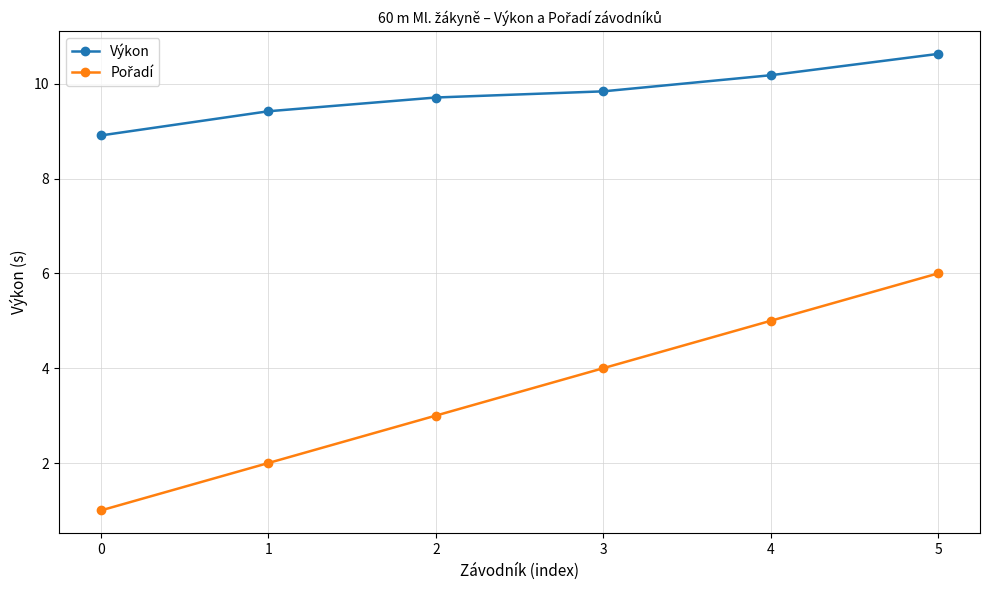

Where does the Výkon series first go above 9?

1